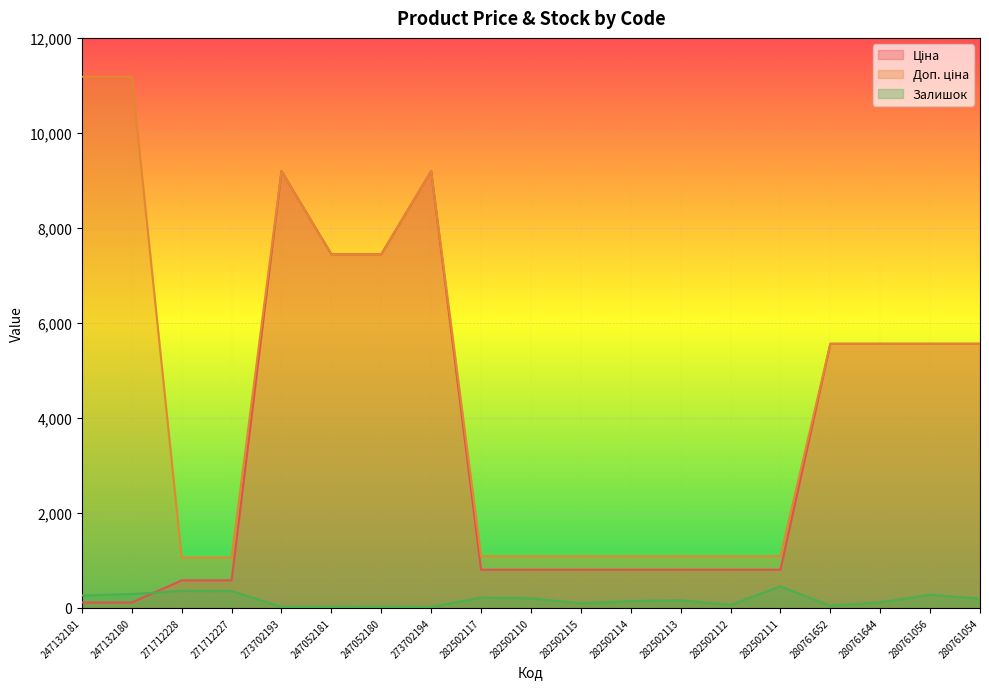

True or false: Доп. ціна and Залишок intersect in this chart.

False